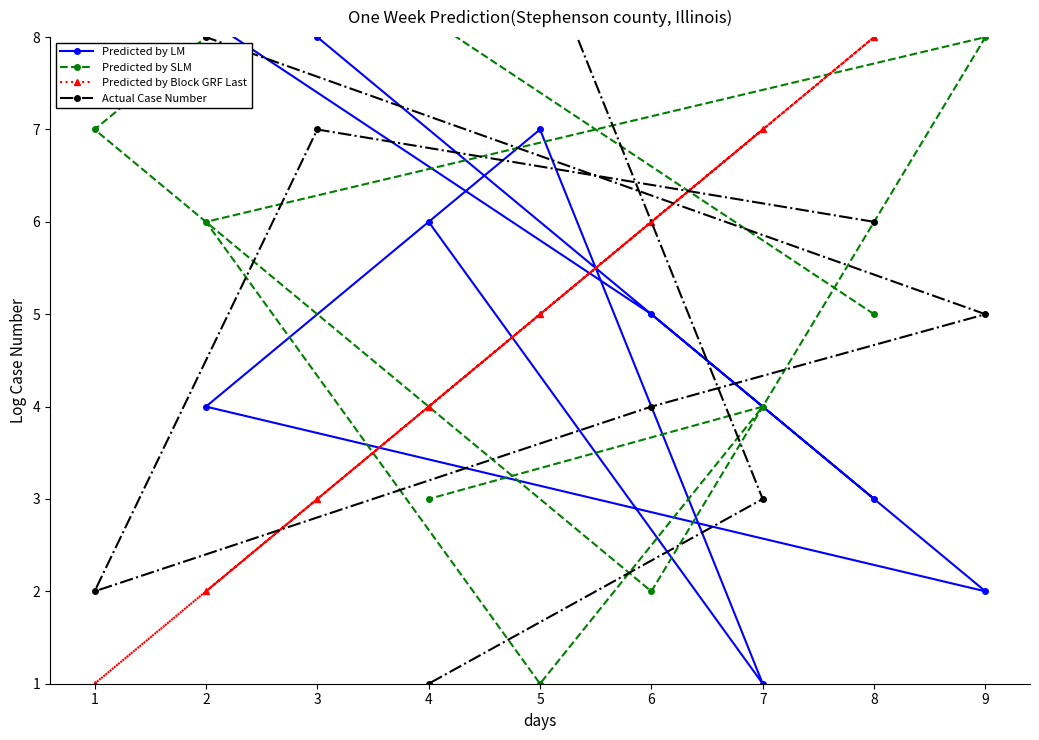

At how many categories does at least one series exceed 5?

9